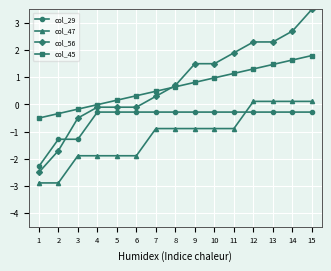

What is the total value across all series at 8?

0.2